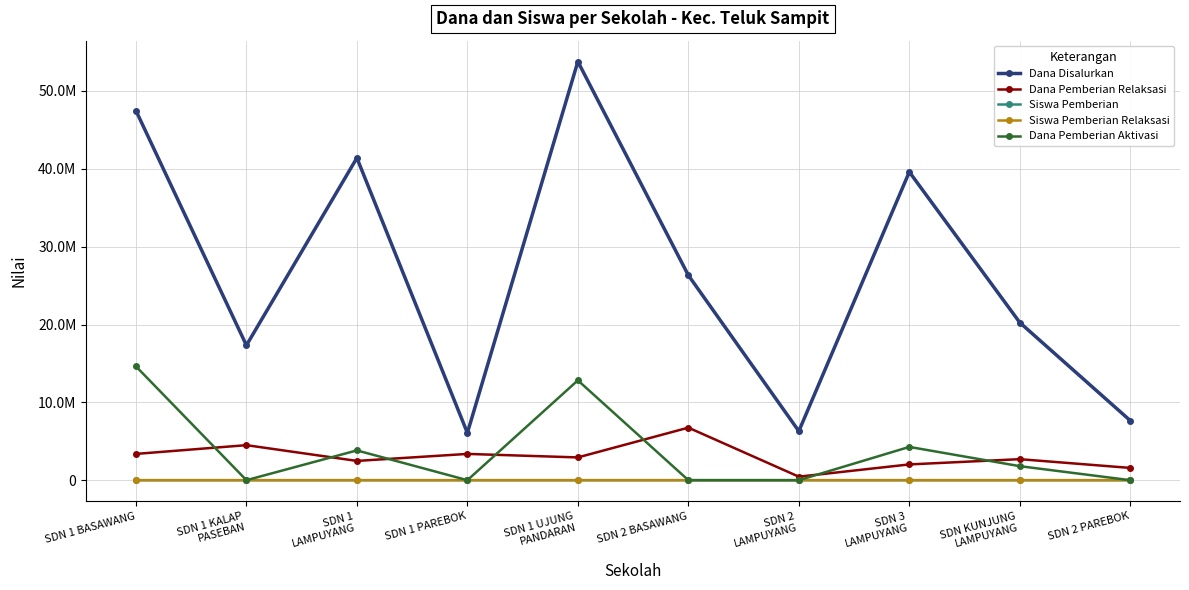

At which label is Siswa Pemberian Relaksasi closest to 8?

SDN 1
LAMPUYANG